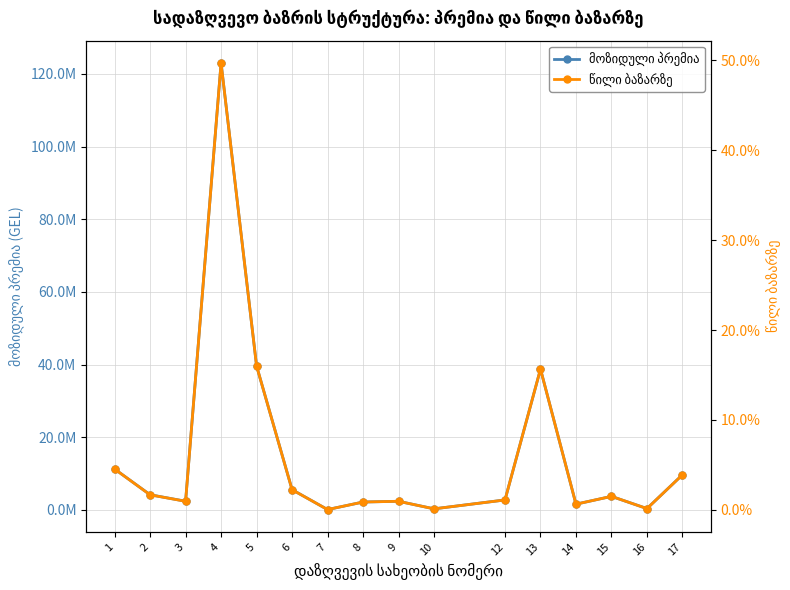

How many data points in მოზიდული პრემია are less than 3698826?

8